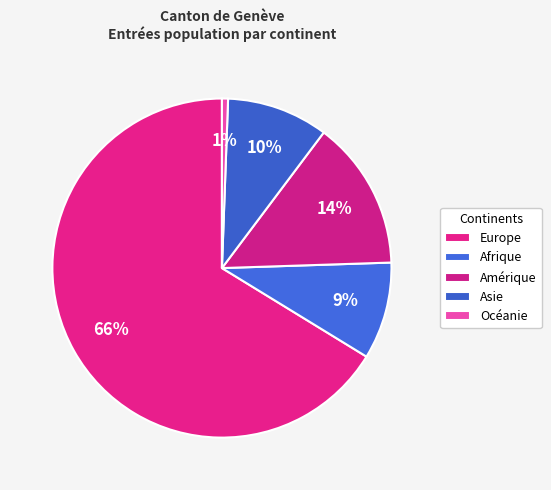

What is the majority slice?

Europe